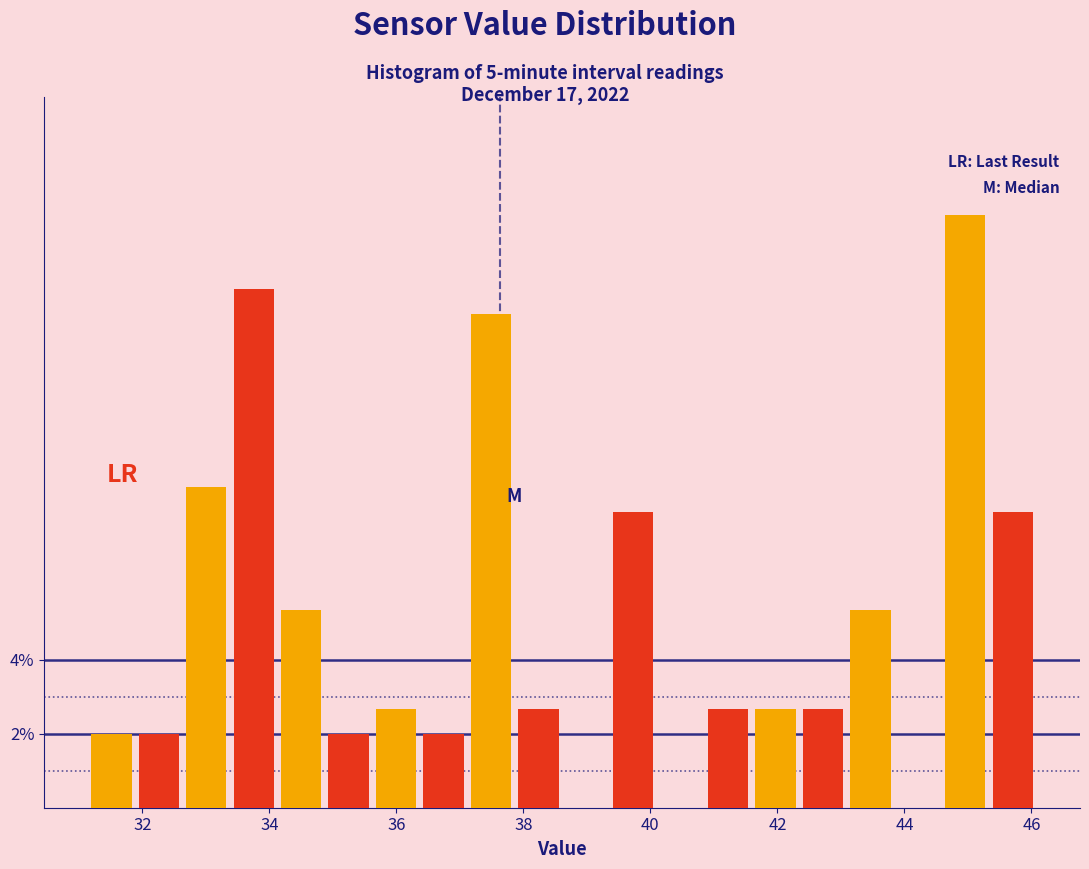

Around what value on the x-axis is the tallest bar? Give the approximate position of its centre, as read against the axis.

45.0